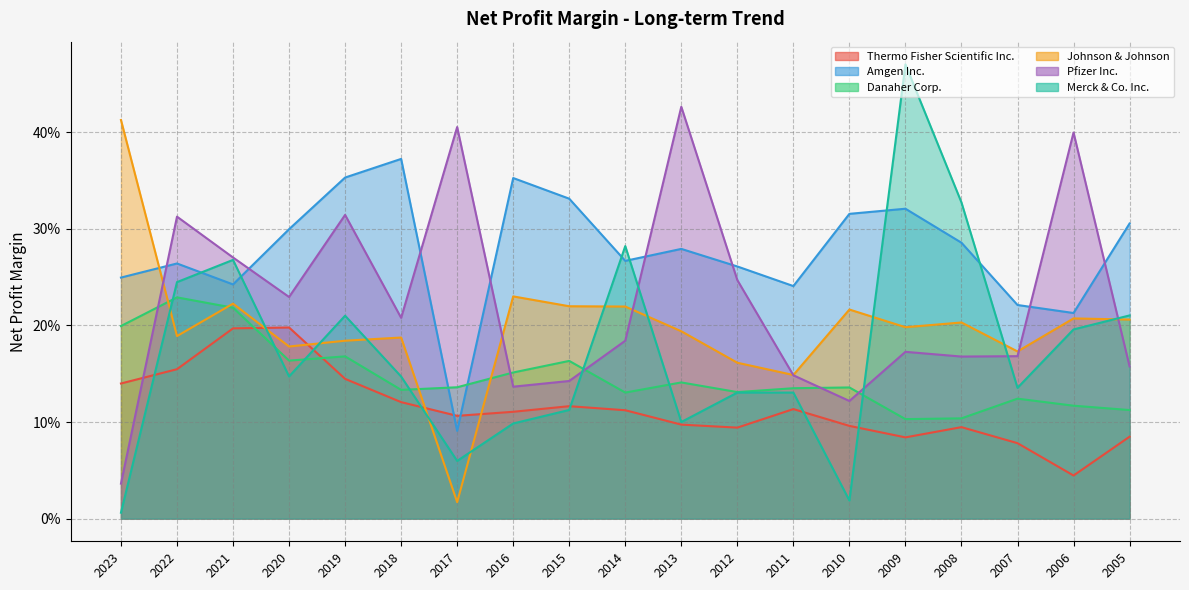

How many interior local peaks does the Merck & Co. Inc. series have?

4